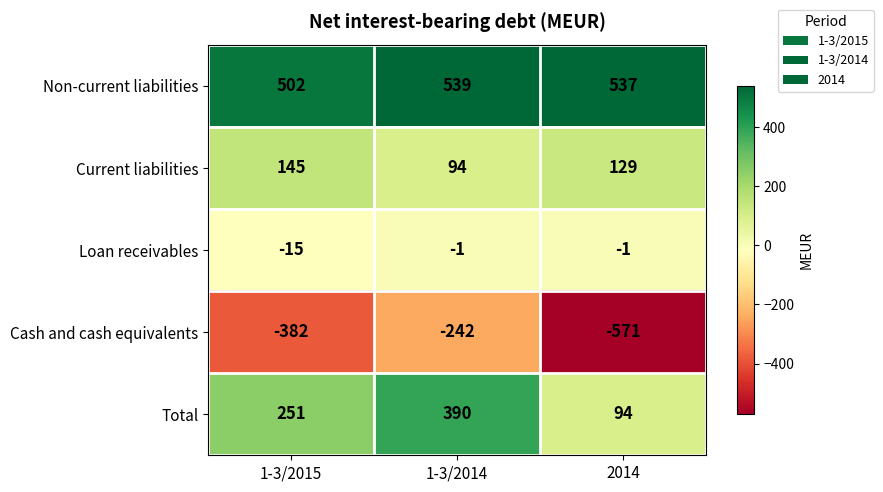

Reading left to right, transcribe all the data shown in this chart.

Non-current liabilities: 1-3/2015=502	1-3/2014=539	2014=537
Current liabilities: 1-3/2015=145	1-3/2014=94	2014=129
Loan receivables: 1-3/2015=-15	1-3/2014=-1	2014=-1
Cash and cash equivalents: 1-3/2015=-382	1-3/2014=-242	2014=-571
Total: 1-3/2015=251	1-3/2014=390	2014=94